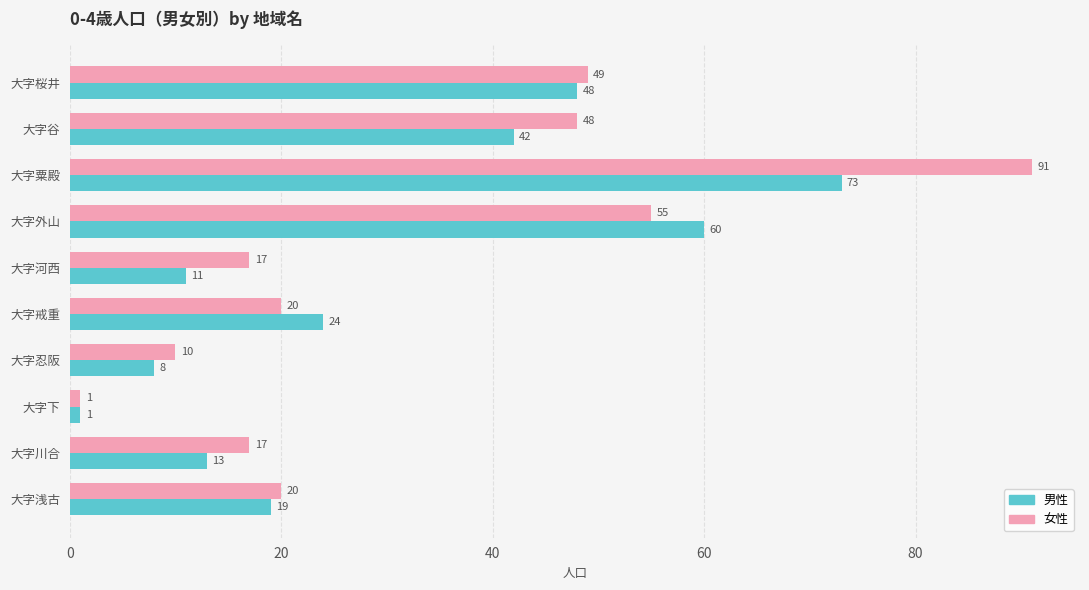

The value of 女性 at 大字河西 is 30. True or false?

False